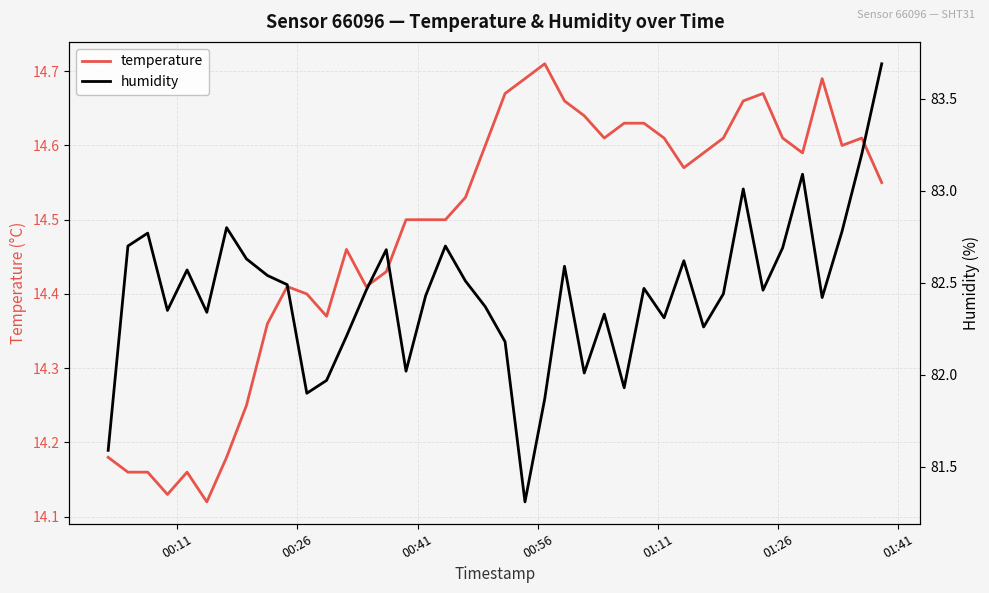

True or false: temperature and humidity cross at least once.

False